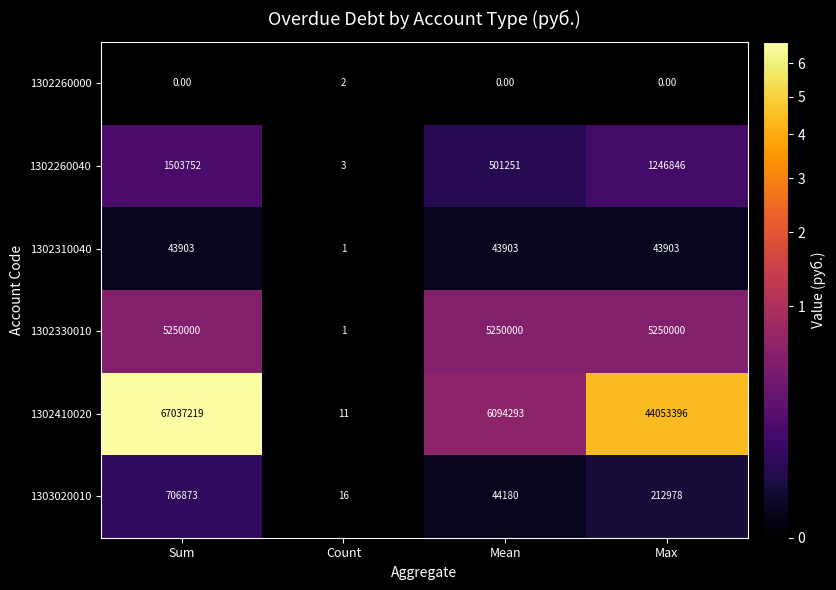

Which series has the largest range (max minus min)?

1302410020